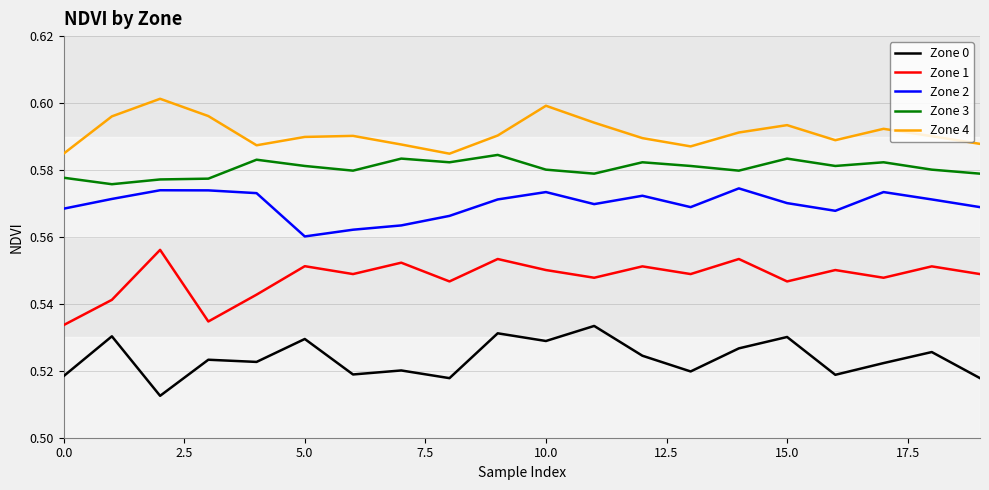

True or false: Zone 4 and Zone 0 intersect in this chart.

False